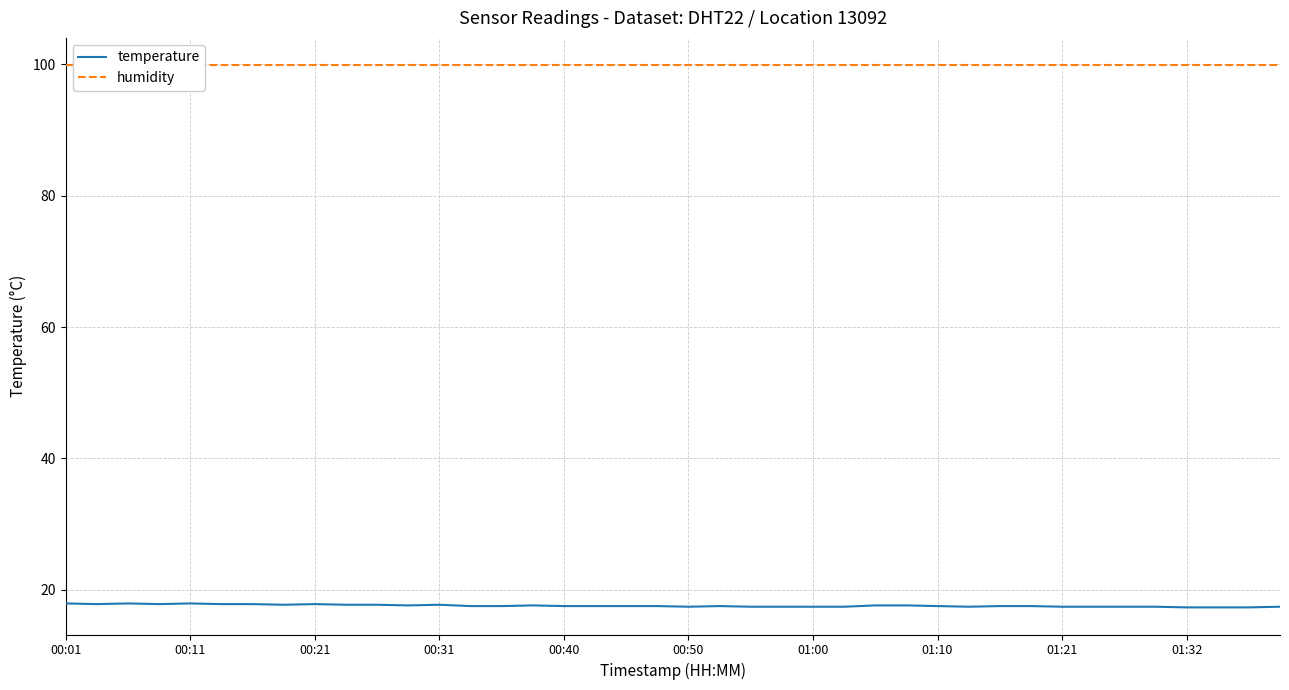

The value of temperature at 35 is 17.4. True or false?

True